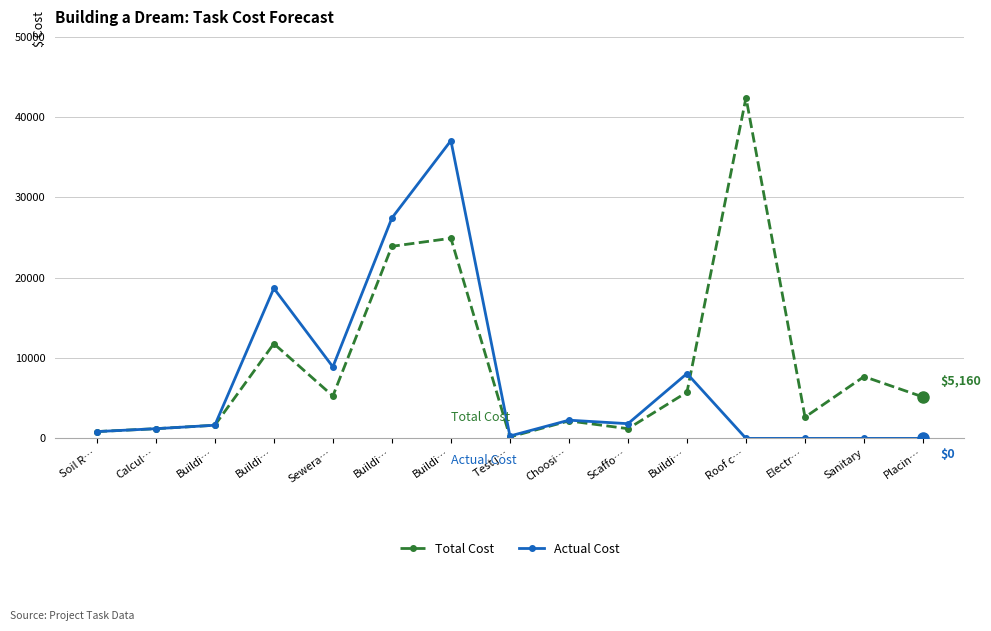

Is the value of Total Cost at Test j… greater than the value of Actual Cost at Buildi…?

No